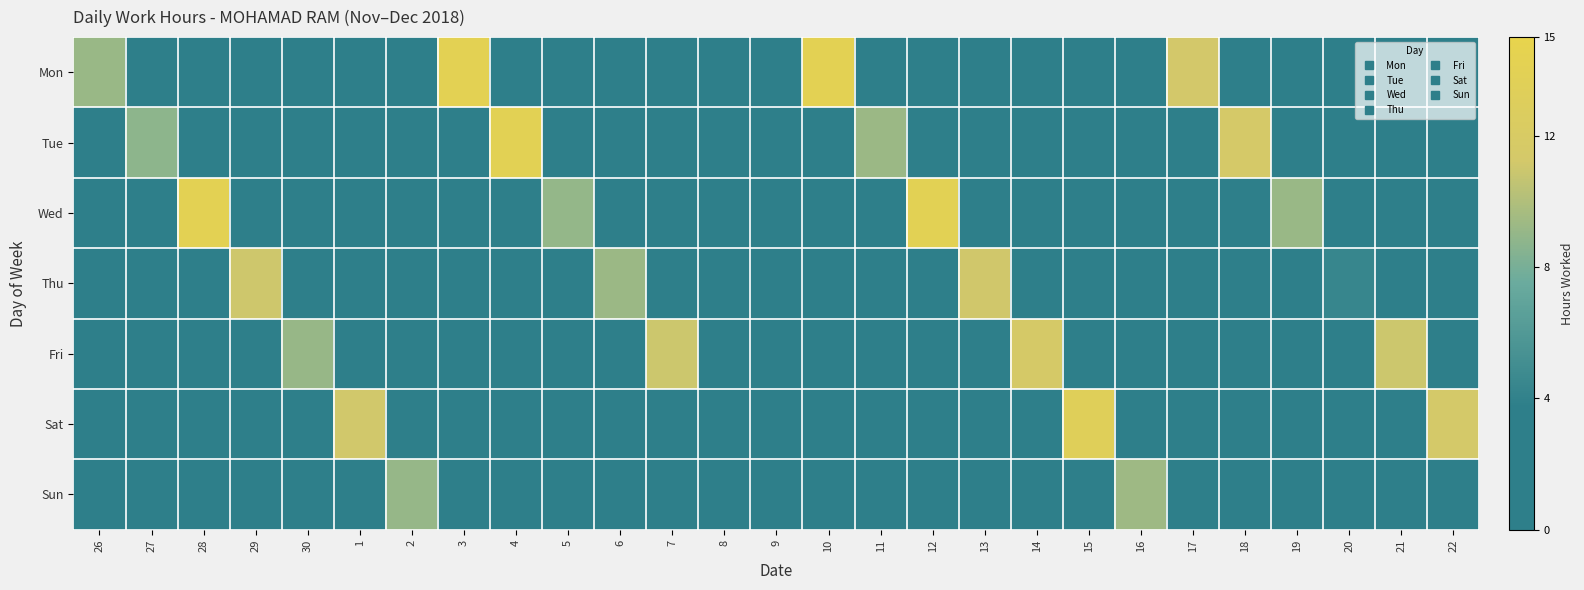

What is the difference between the highest and lowest values at 11?

9.2